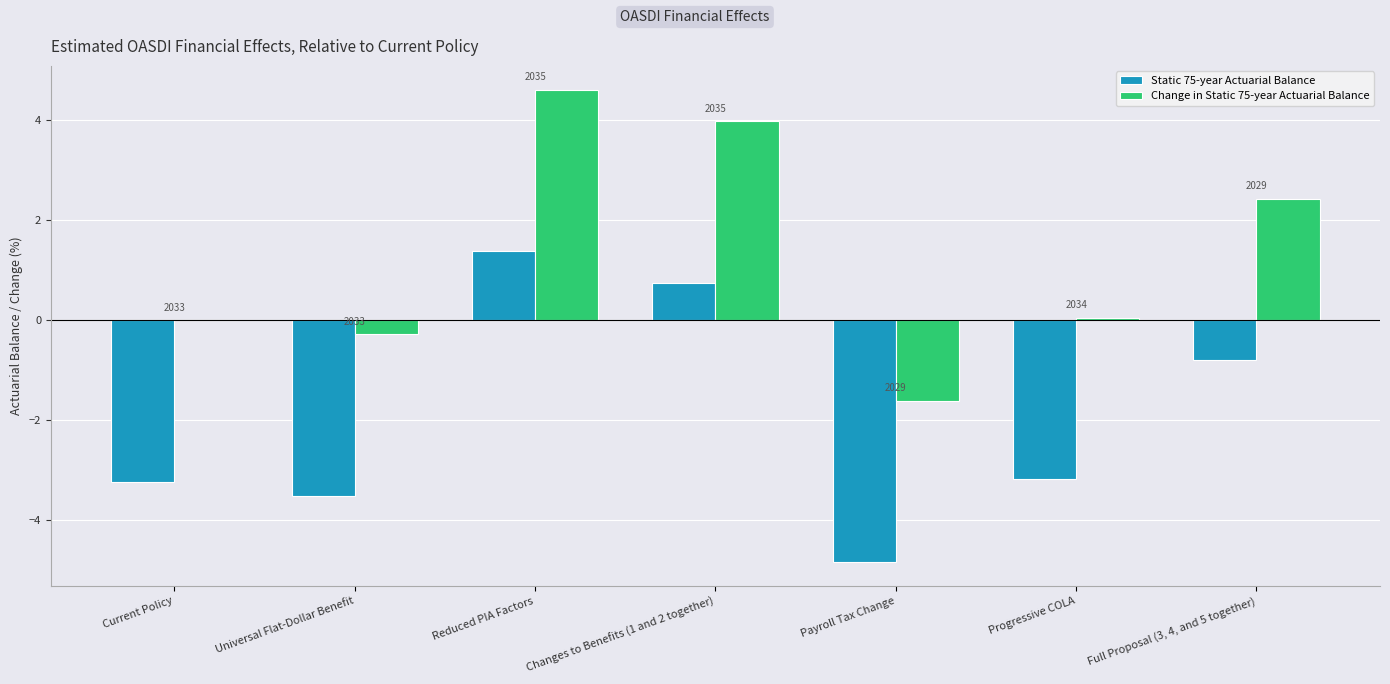

Does the chart contain stacked bars?

No